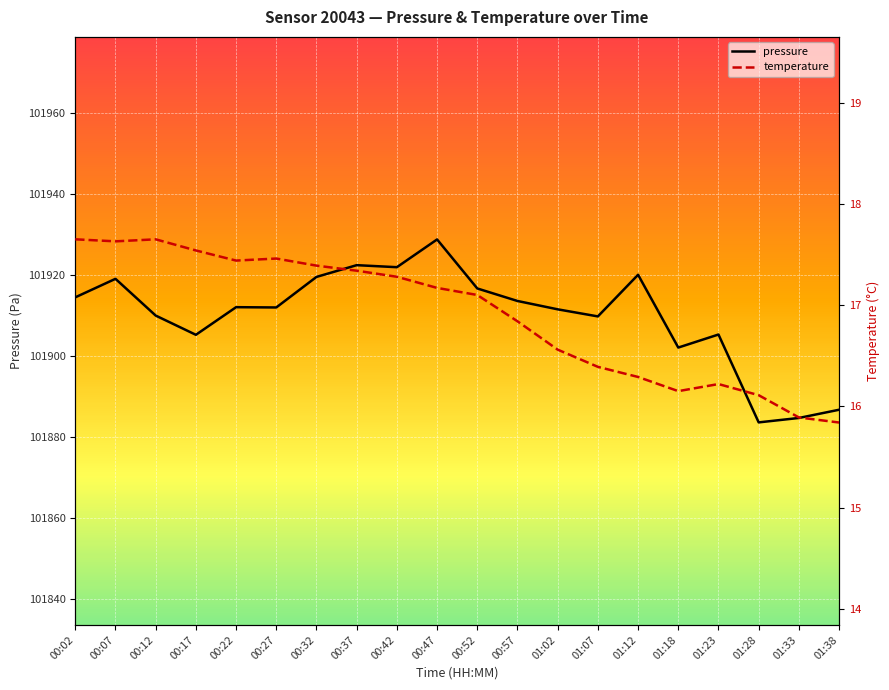

What is the label of the 10th point from the left?

00:47